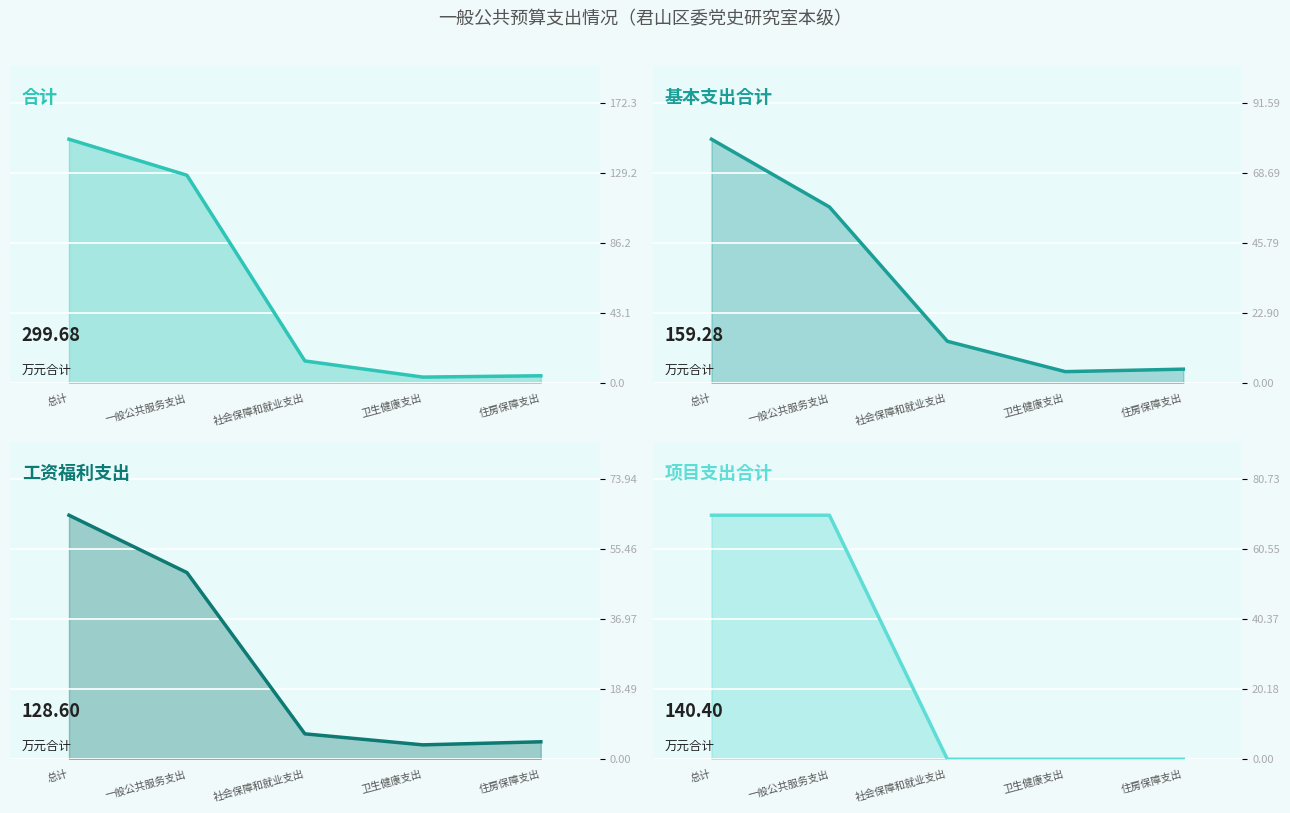

Reading left to right, extract all data points from this chart.

合计: 总计=149.8	一般公共服务支出=127.7	社会保障和就业支出=13.7	卫生健康支出=3.8	住房保障支出=4.6
基本支出合计: 总计=79.6	一般公共服务支出=57.5	社会保障和就业支出=13.7	卫生健康支出=3.8	住房保障支出=4.6
工资福利支出: 总计=64.3	一般公共服务支出=49.2	社会保障和就业支出=6.7	卫生健康支出=3.8	住房保障支出=4.6
项目支出合计: 总计=70.2	一般公共服务支出=70.2	社会保障和就业支出=0.0	卫生健康支出=0.0	住房保障支出=0.0